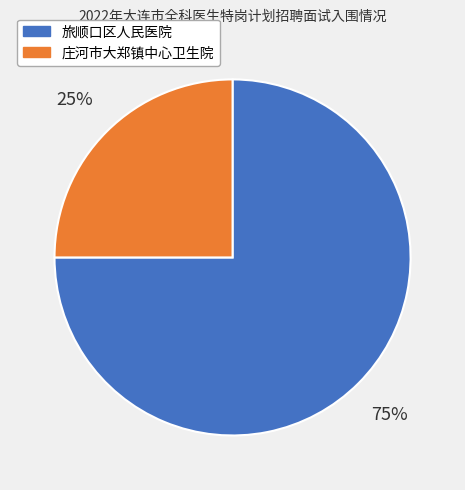

True or false: 旅顺口区人民医院 accounts for 85% of the total.

False